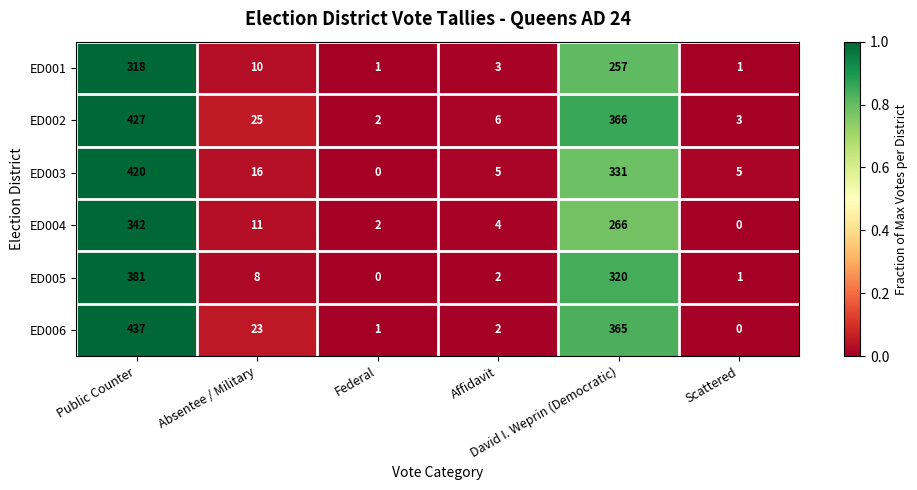

What is the difference between the maximum and minimum values in the ED004 series?

342